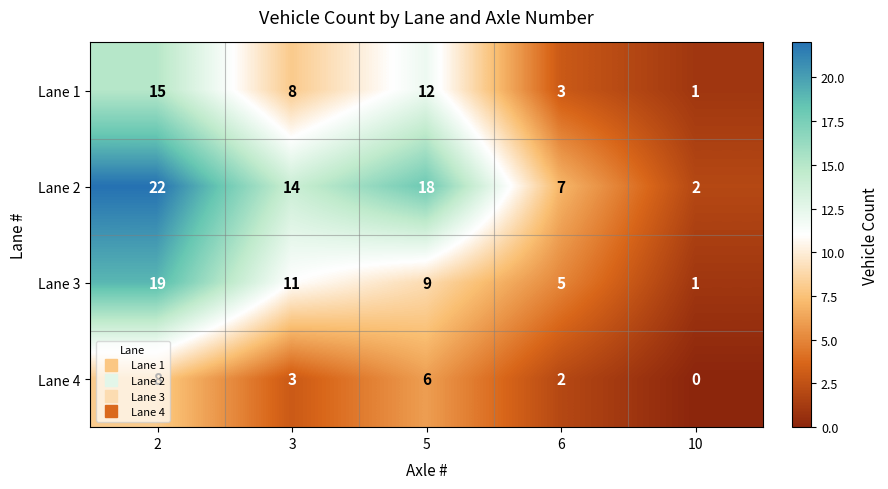

Where is Lane 2 nearest to the value 12?

3